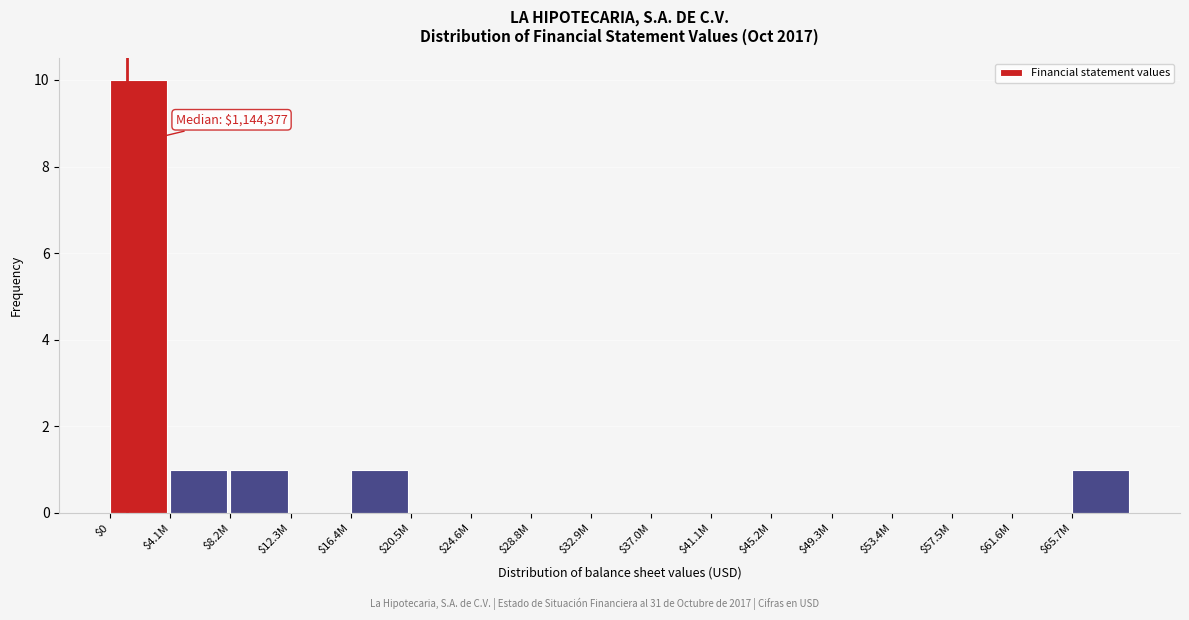

What is the sum of all values?

14